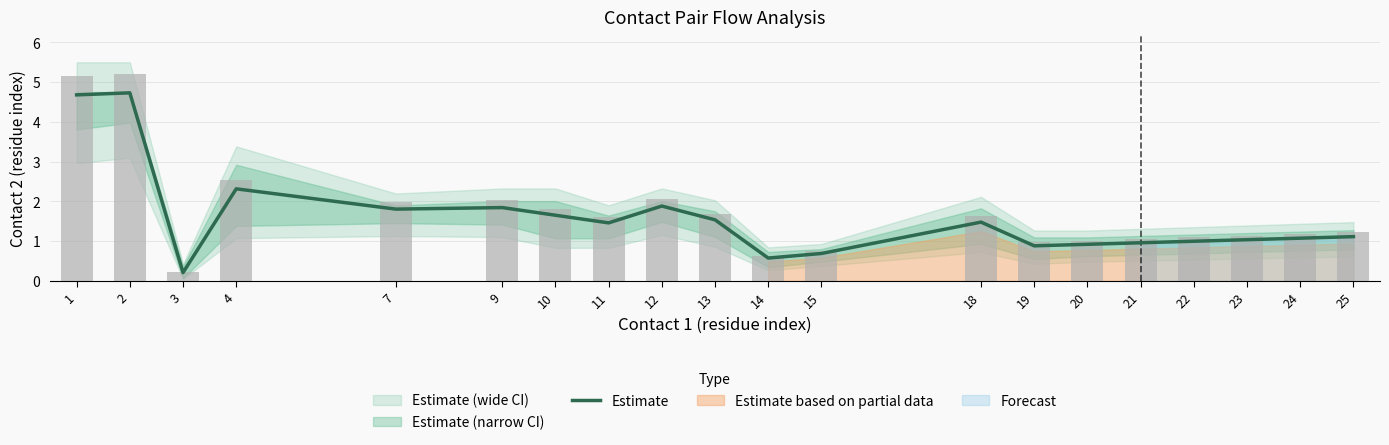

What is the difference between the values at 15 and 21?

0.3